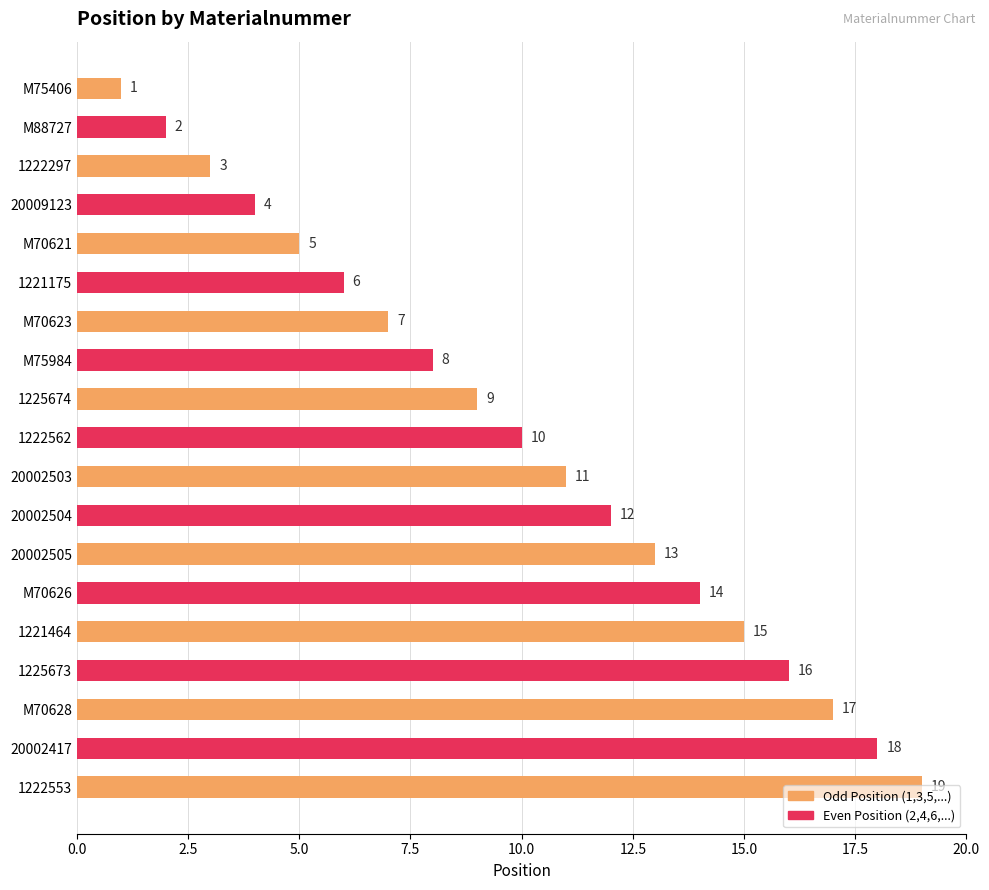

Which category has the highest value across all series?

1222553